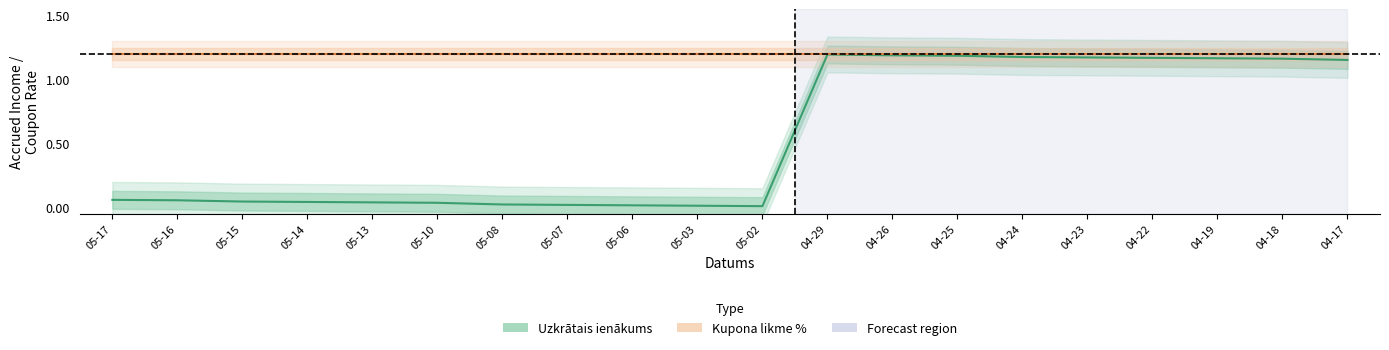

The chart shows a value of 0.5 at 04-18. True or false?

False